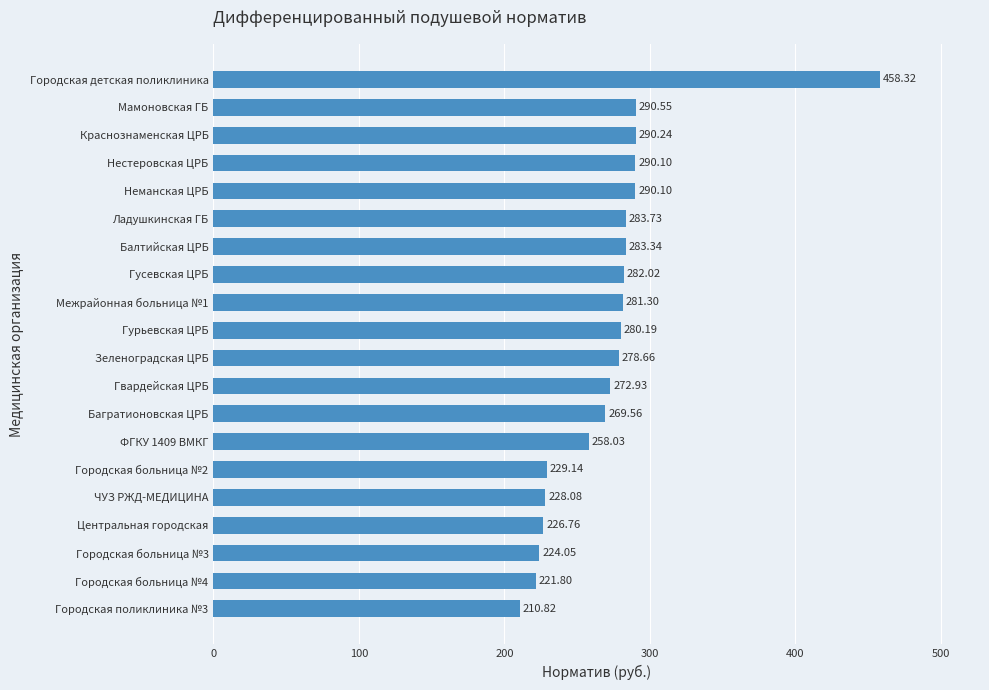

What is the difference between the values at Балтийская ЦРБ and Ладушкинская ГБ?

0.4